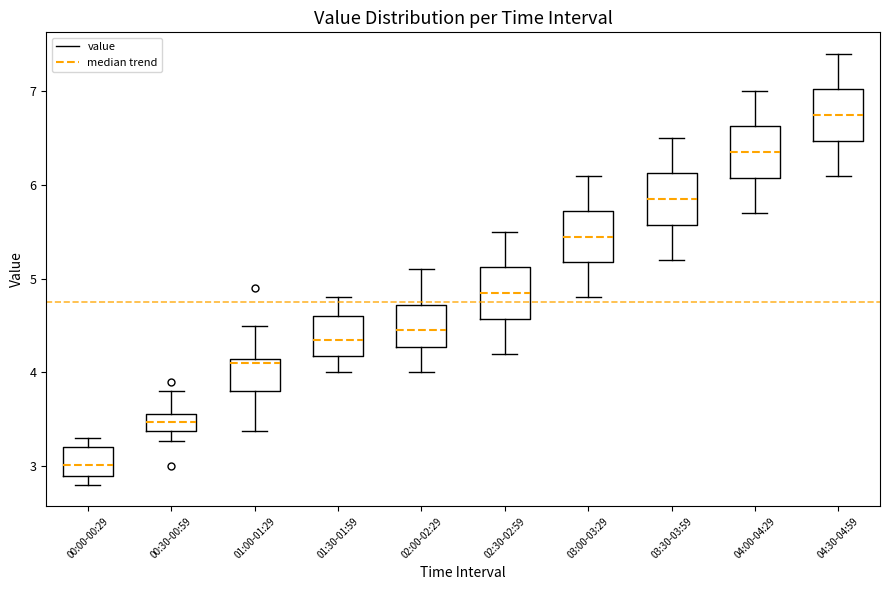

Reading left to right, read every box against the y-axis: the position of its median line, the range the box covers, and the ends of its whiskers. The values are not printed on the chart, so give them approximately, as read against the axis.

00:00-00:29: median 3.0, box 2.9 to 3.2, whiskers 2.8 to 3.3
00:30-00:59: median 3.5, box 3.4 to 3.6, whiskers 3.3 to 3.8
01:00-01:29: median 4.1 (just below the box's upper edge), box 3.8 to 4.1, whiskers 3.4 to 4.5
01:30-01:59: median 4.4, box 4.2 to 4.6, whiskers 4.0 to 4.8
02:00-02:29: median 4.5, box 4.3 to 4.7, whiskers 4.0 to 5.1
02:30-02:59: median 4.9, box 4.6 to 5.1, whiskers 4.2 to 5.5
03:00-03:29: median 5.5, box 5.2 to 5.7, whiskers 4.8 to 6.1
03:30-03:59: median 5.9, box 5.6 to 6.1, whiskers 5.2 to 6.5
04:00-04:29: median 6.4, box 6.1 to 6.6, whiskers 5.7 to 7.0
04:30-04:59: median 6.8, box 6.5 to 7.0, whiskers 6.1 to 7.4